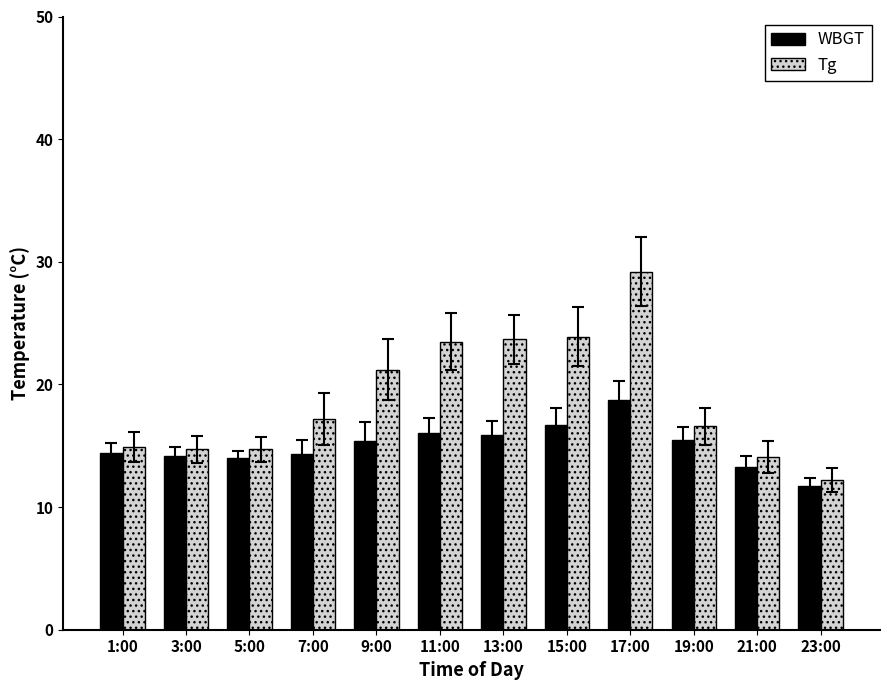

What is the sum of the WBGT values at 5:00 and 7:00?

28.3